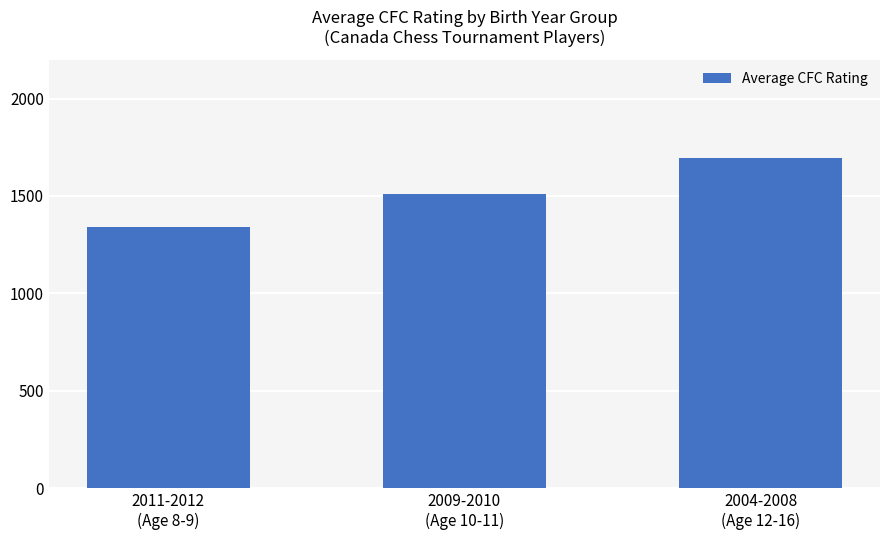

What is the maximum value shown in the chart?

1694